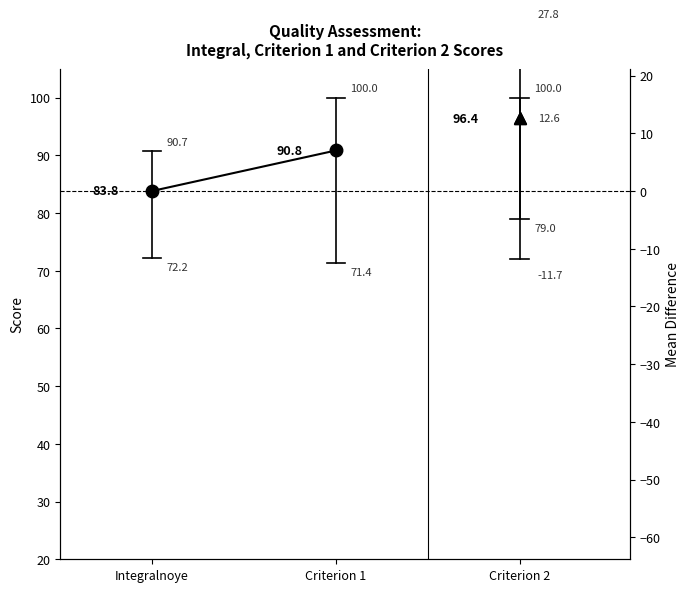

At which category does the chart reach its peak across all series?

Criterion 1